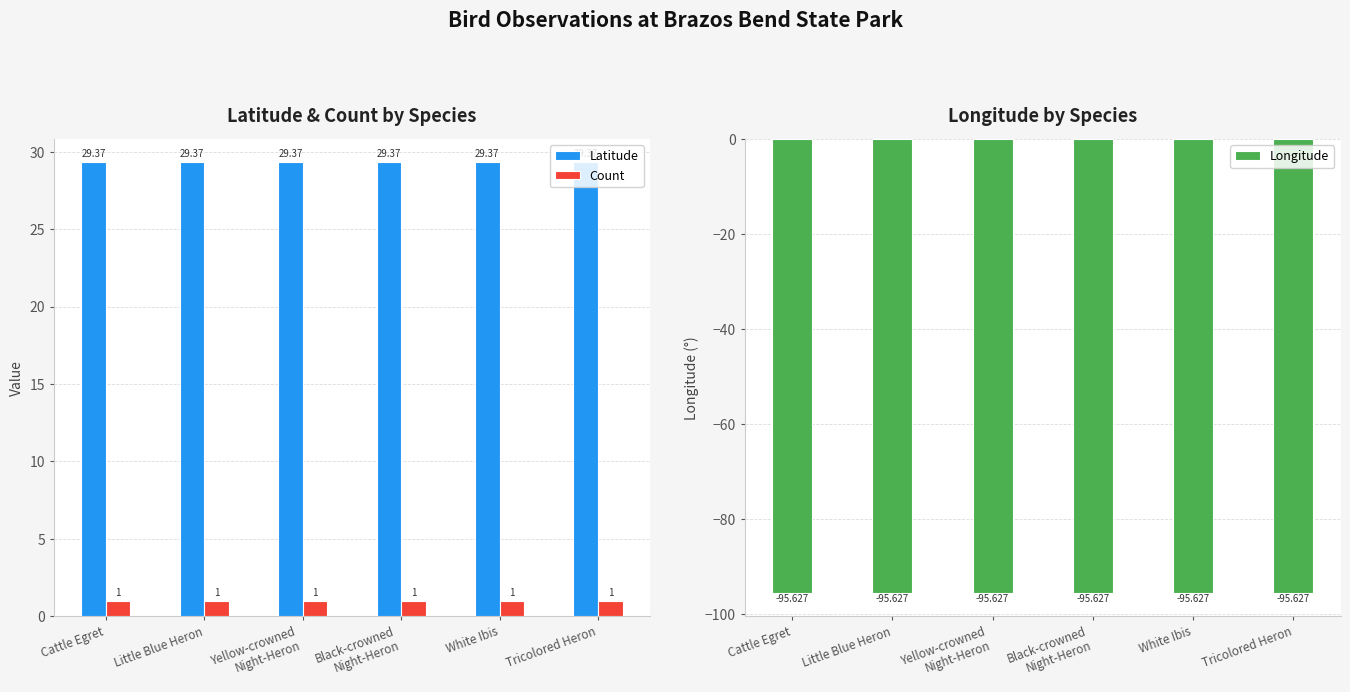

At which category does the chart reach its minimum across all series?

Cattle Egret